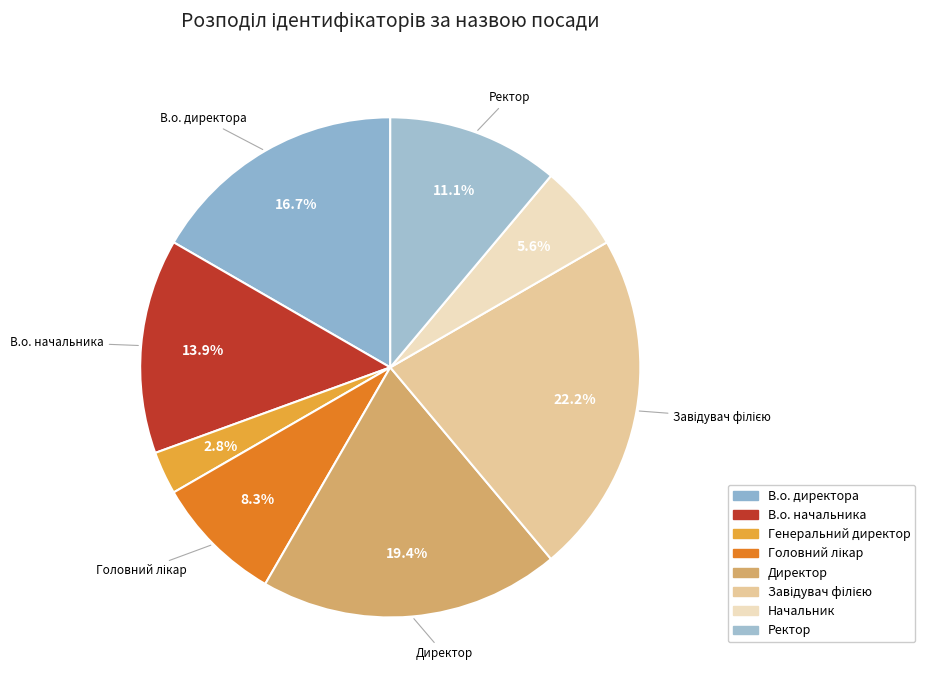

To the nearest percent, what percentage of the pie is Генеральний директор?

3%